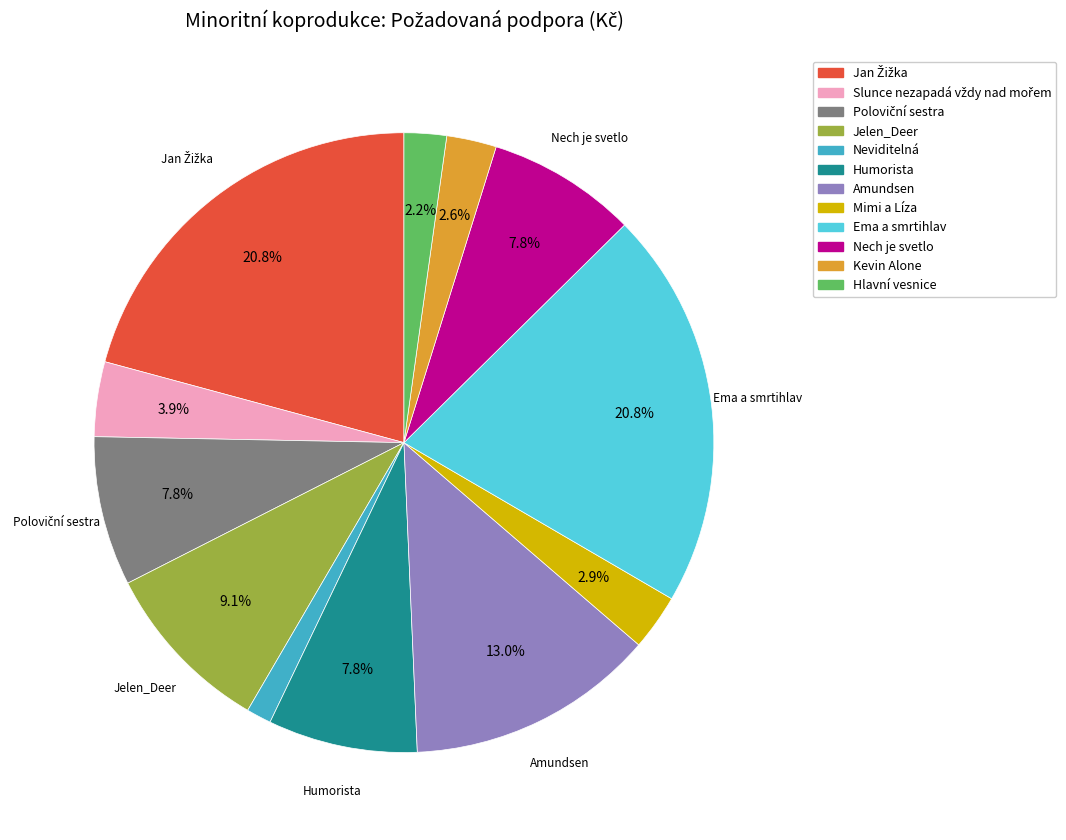

To the nearest percent, what percentage of the pie is Kevin Alone?

3%